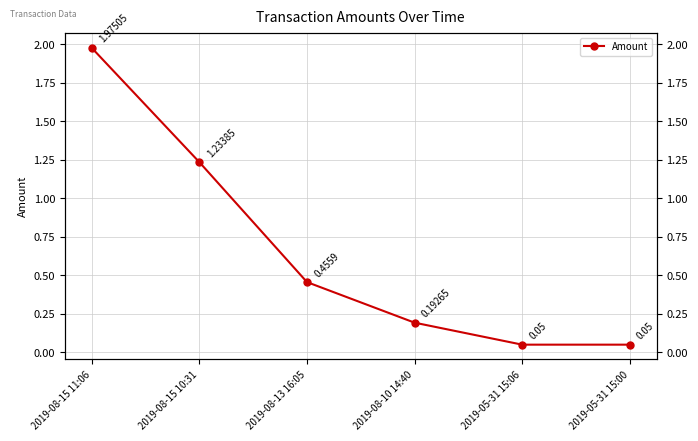

What is the change in value from 2019-08-10 14:40 to 2019-05-31 15:06?

-0.1